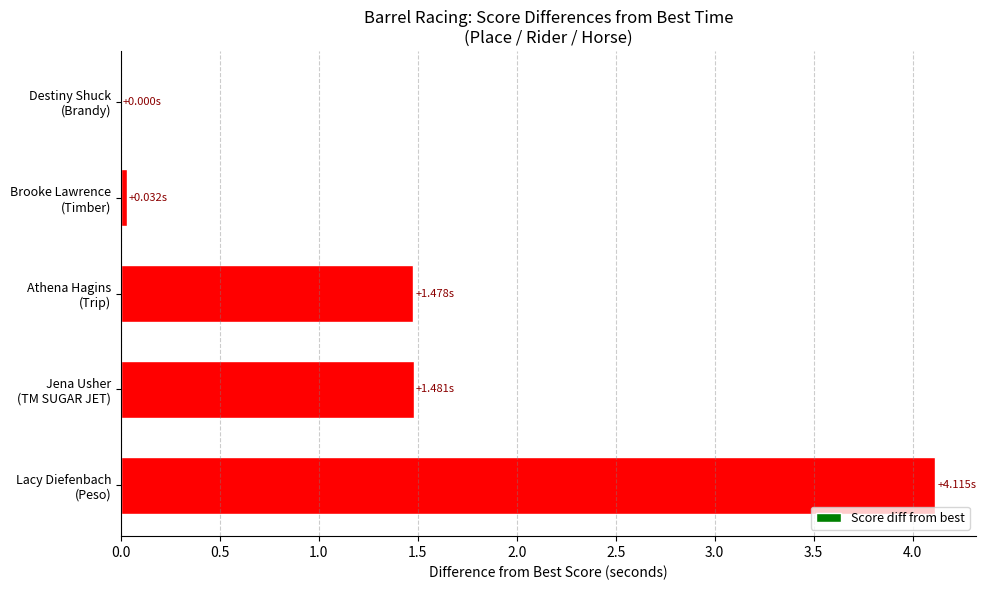

What is the sum of all values?

7.1